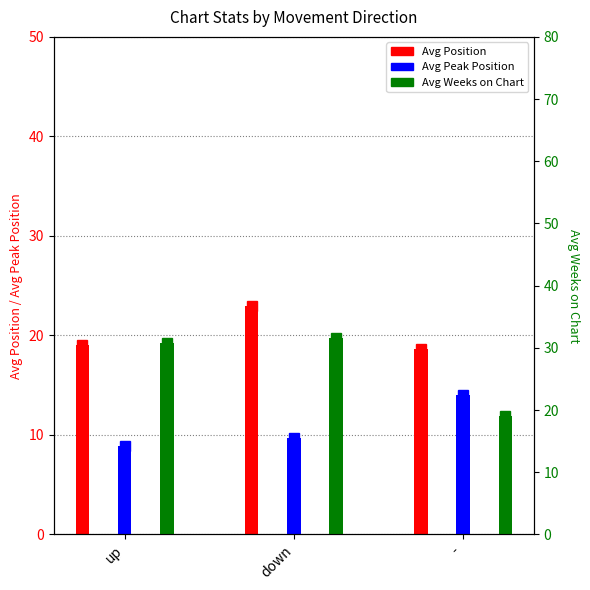

What is the difference between the Avg Peak Position values at down and -?

4.3